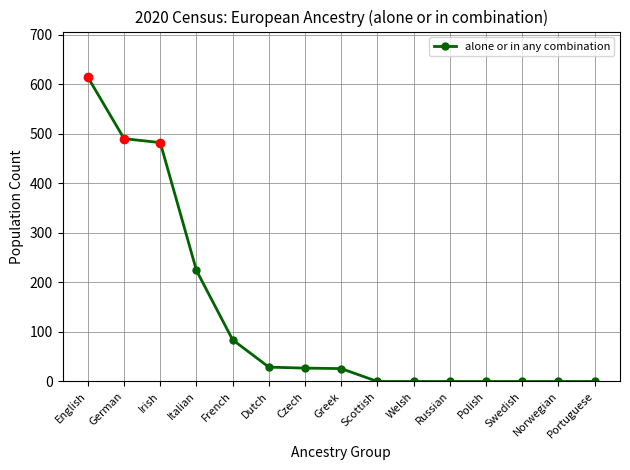

What position from the left is Irish?

3